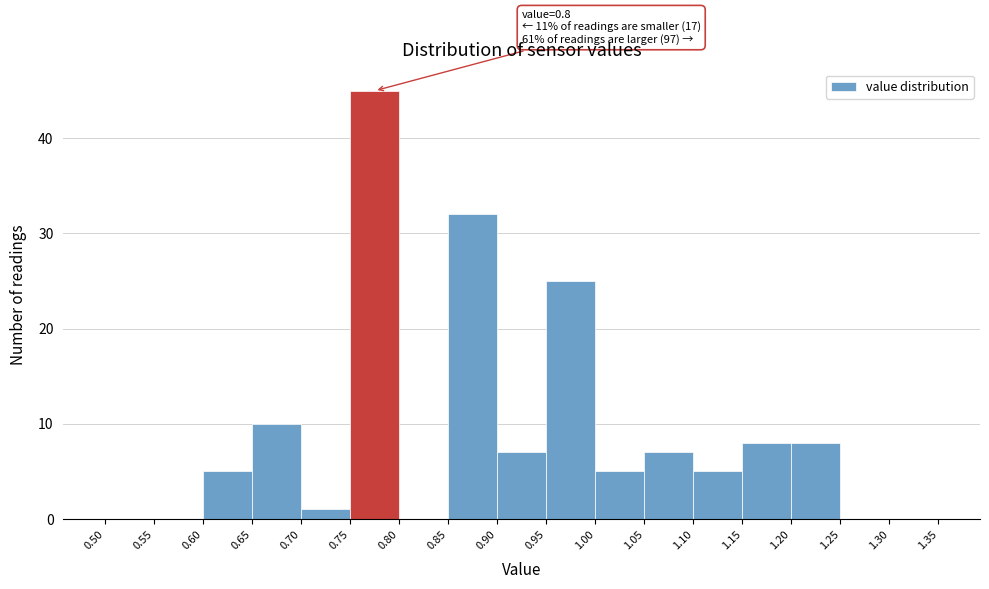

Over which range of the x-axis is the bar tallest?

0.75 to 0.80